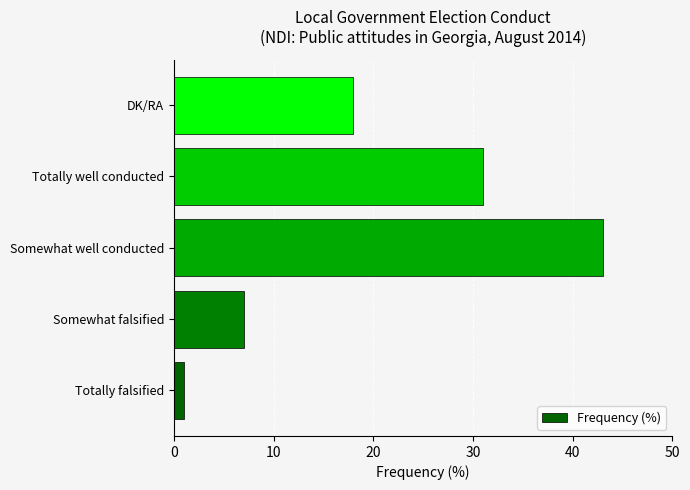

Where is the data nearest to the value 22?

DK/RA